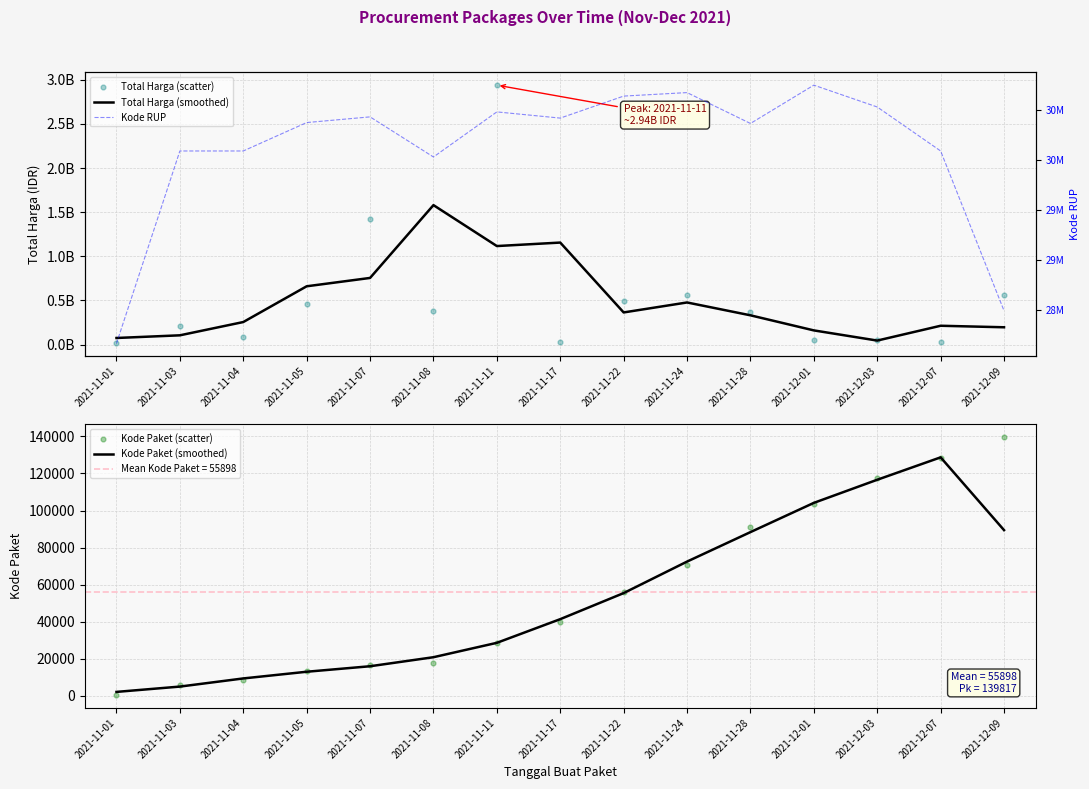

Which series has the largest total across all categories?

Total Harga (scatter)